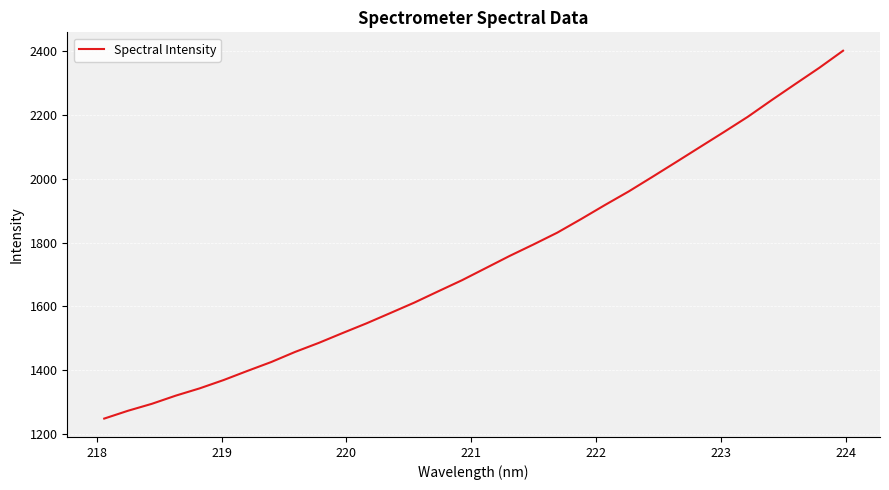

True or false: the data has more than 1 interior local peaks.

False